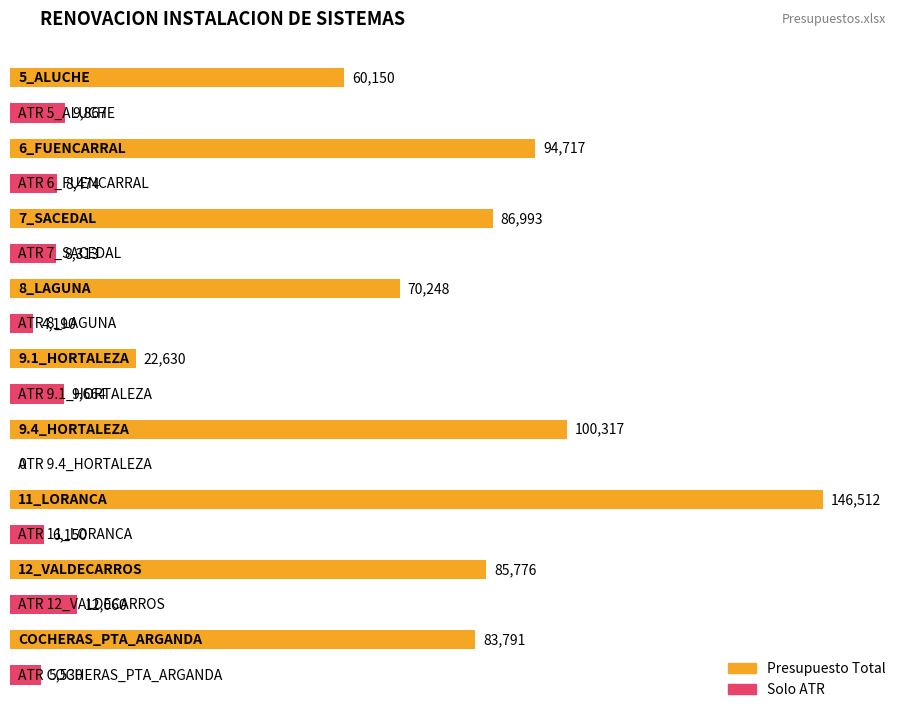

What is the difference between the maximum and minimum values in the Presupuesto Total series?

123881.9